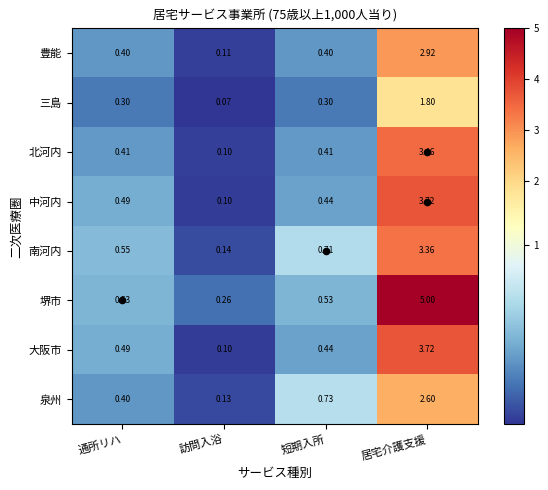

At how many categories does at least one series exceed 3?

1